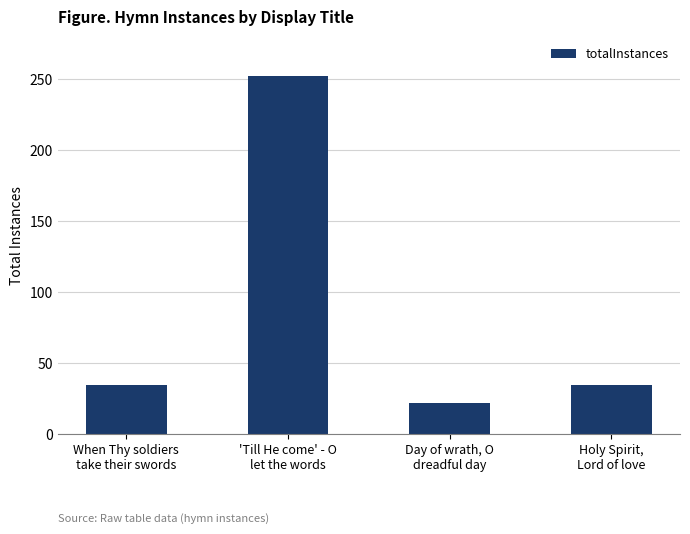

What is the difference between the second highest and minimum values?

13